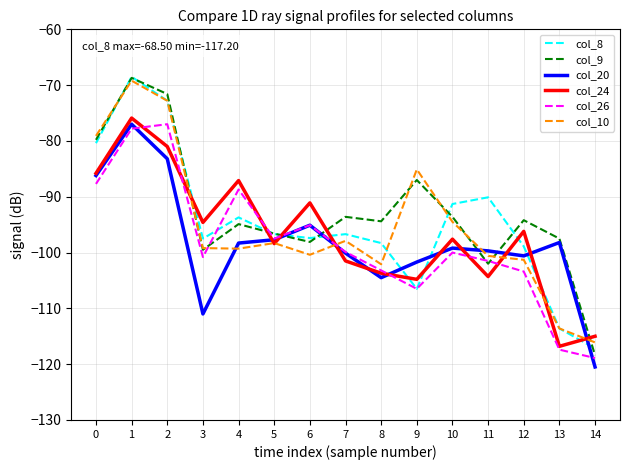

Which category has the lowest value in the col_10 series?

14